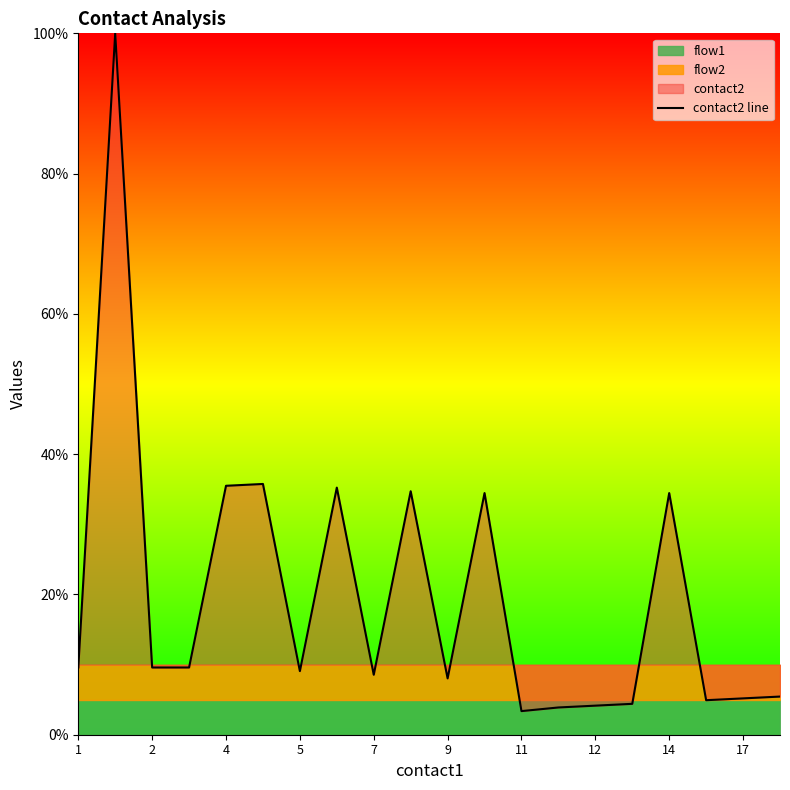

The contact2 line series shows 3.4 at 11. True or false?

True